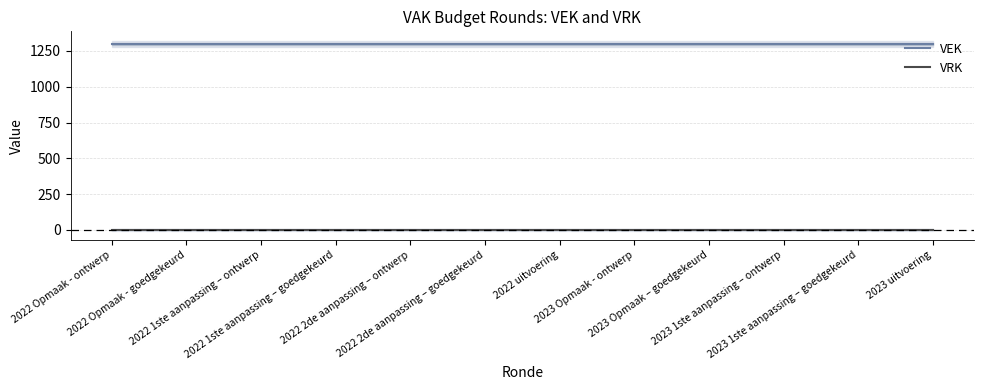

True or false: VEK has more than 2 interior local peaks.

False